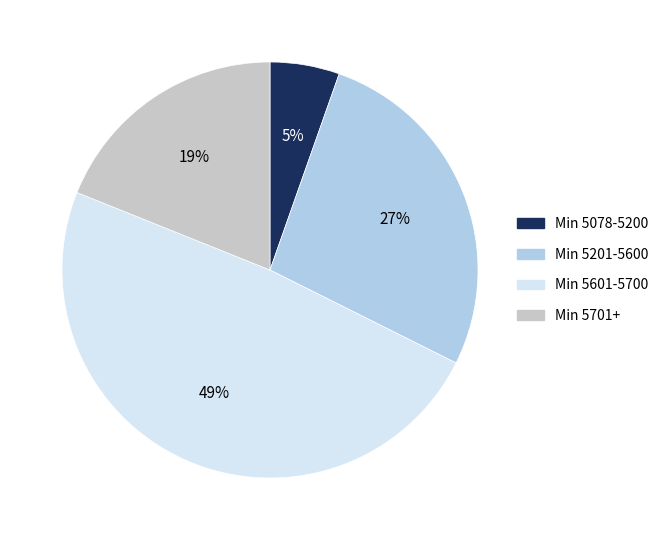

Is there any slice that represents more than half of the pie?

No